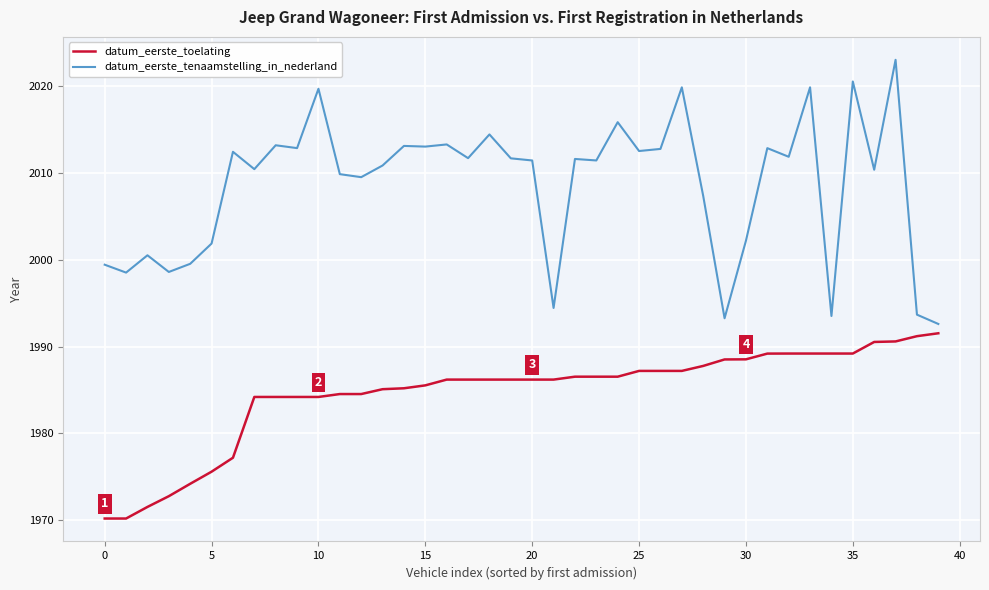

List the series in order of their overall mean, highest first.

datum_eerste_tenaamstelling_in_nederland, datum_eerste_toelating